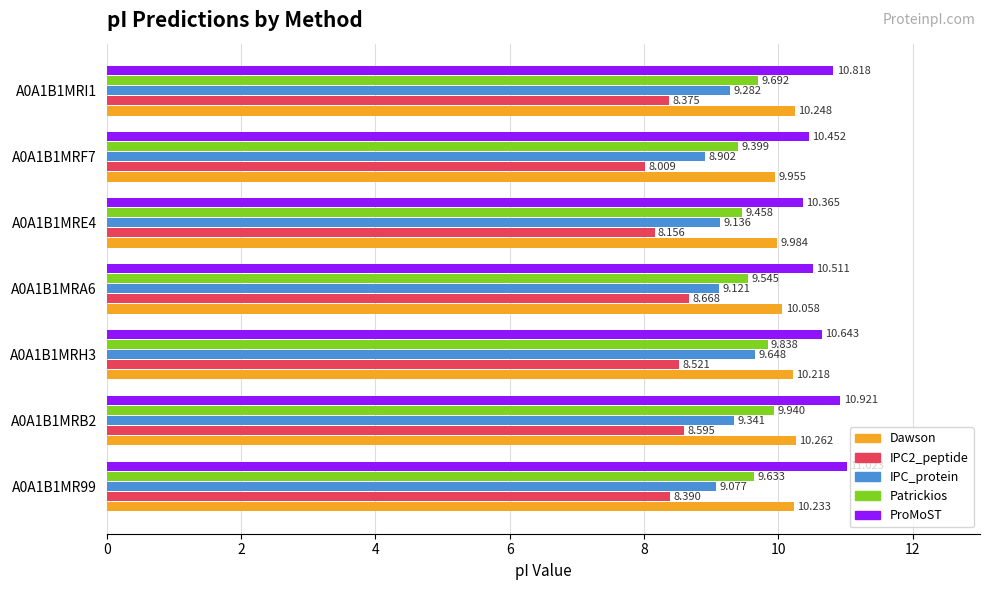

Which series has the largest total across all categories?

ProMoST